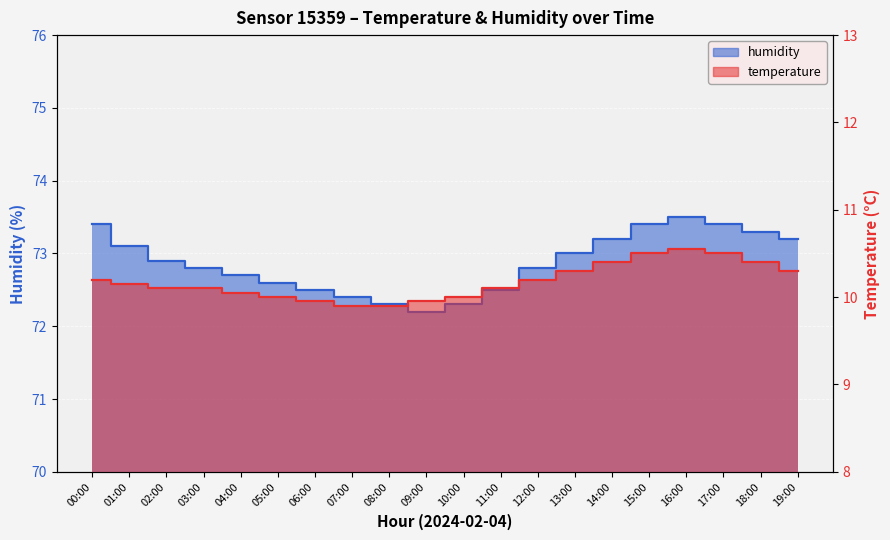

At which label does humidity reach its peak?

16:00